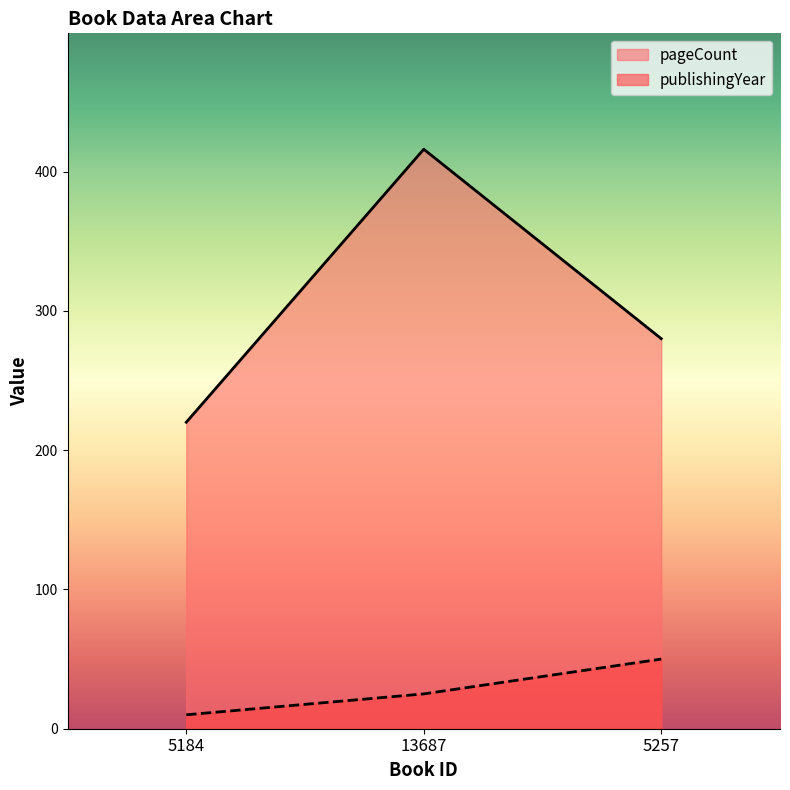

The value of pageCount at 13687 is 416. True or false?

True